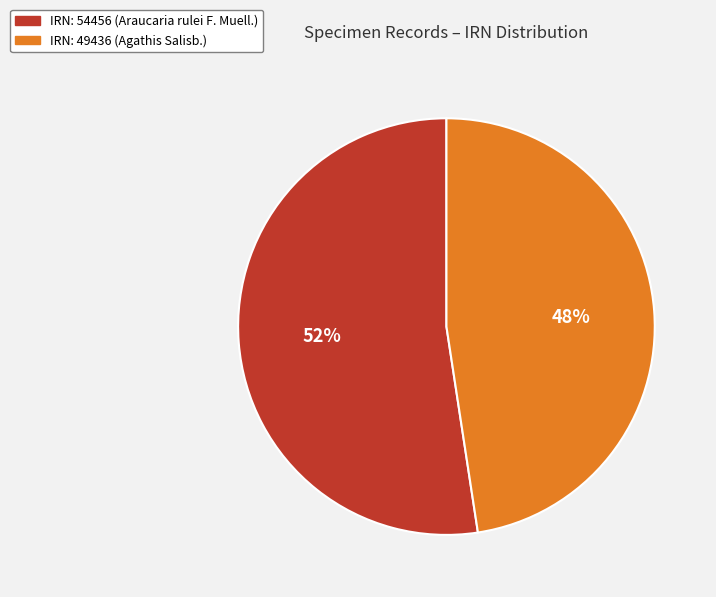

Is there a majority slice in this chart?

Yes